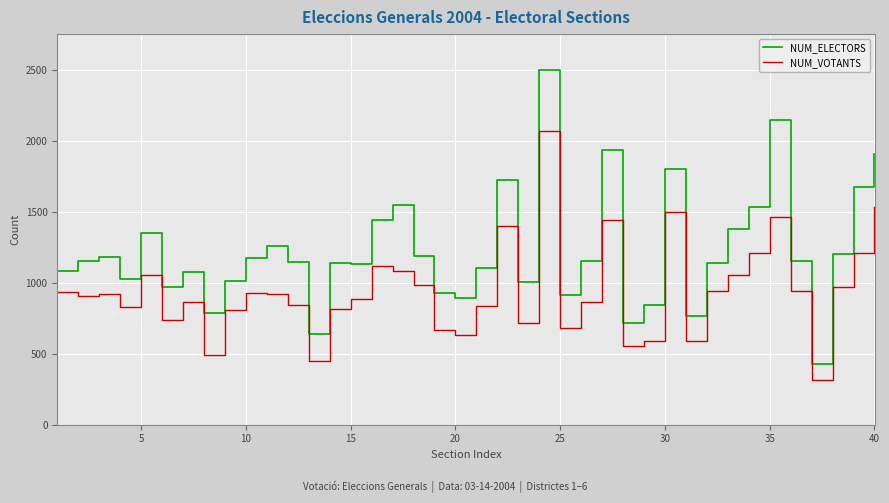

What is the lowest value of the NUM_VOTANTS series?

313